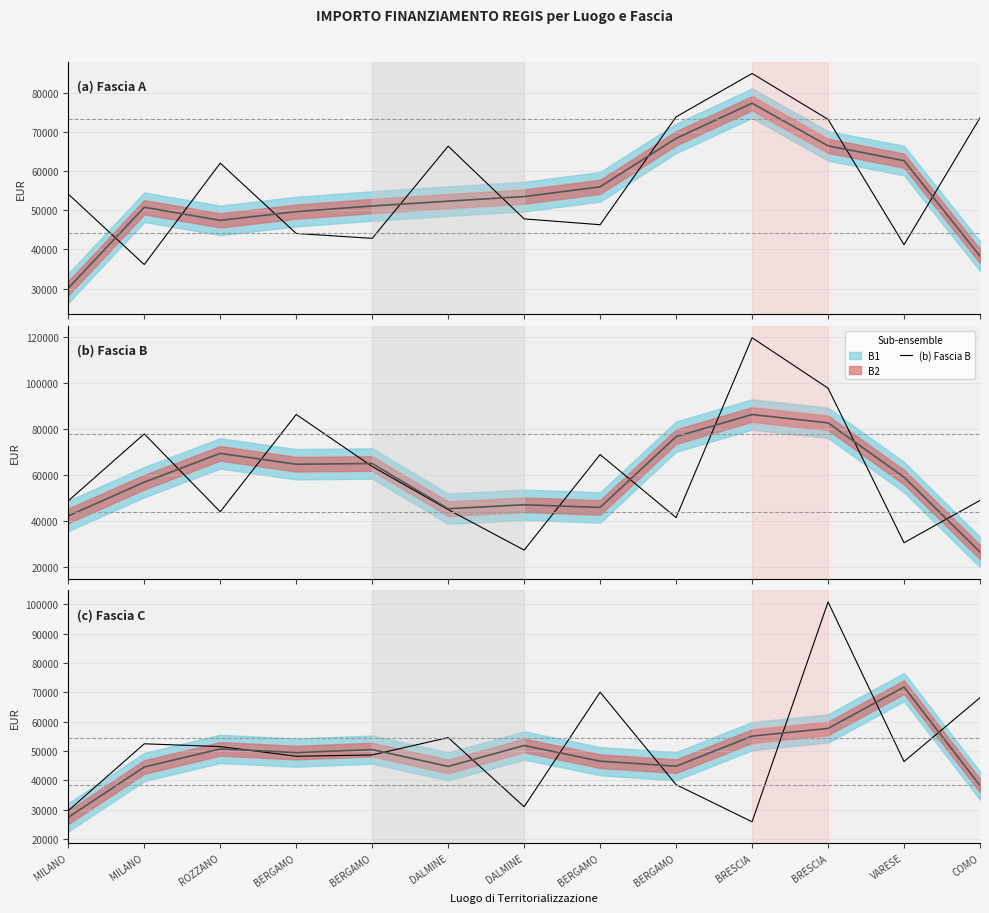

Reading left to right, what are all the values shown in this chart?

(a) Fascia A: 54144.9	36123.8	62062.4	44080.6	42816.5	66393.6	47794.5	46312.5	73886.6	84977.9	73250.1	41196.6	73636.1
(b) Fascia B: 48776.3	77926.5	44036.1	86371.0	63747.5	44978.7	27342.9	68925.6	41496.0	119783.4	97812.0	30558.8	48957.9
(c) Fascia C: 29640.7	52455.4	51504.7	48200.6	48646.7	54577.6	30978.2	70077.9	38513.5	25842.4	100847.1	46386.6	68180.1